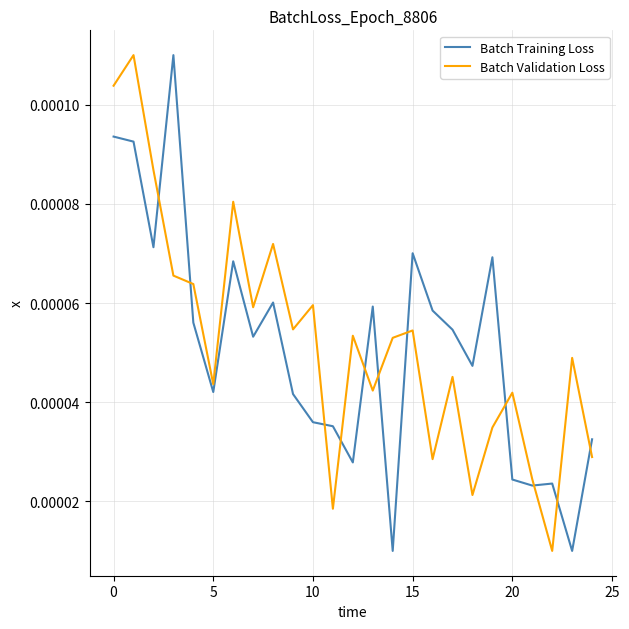

True or false: Batch Validation Loss and Batch Training Loss cross at least once.

True